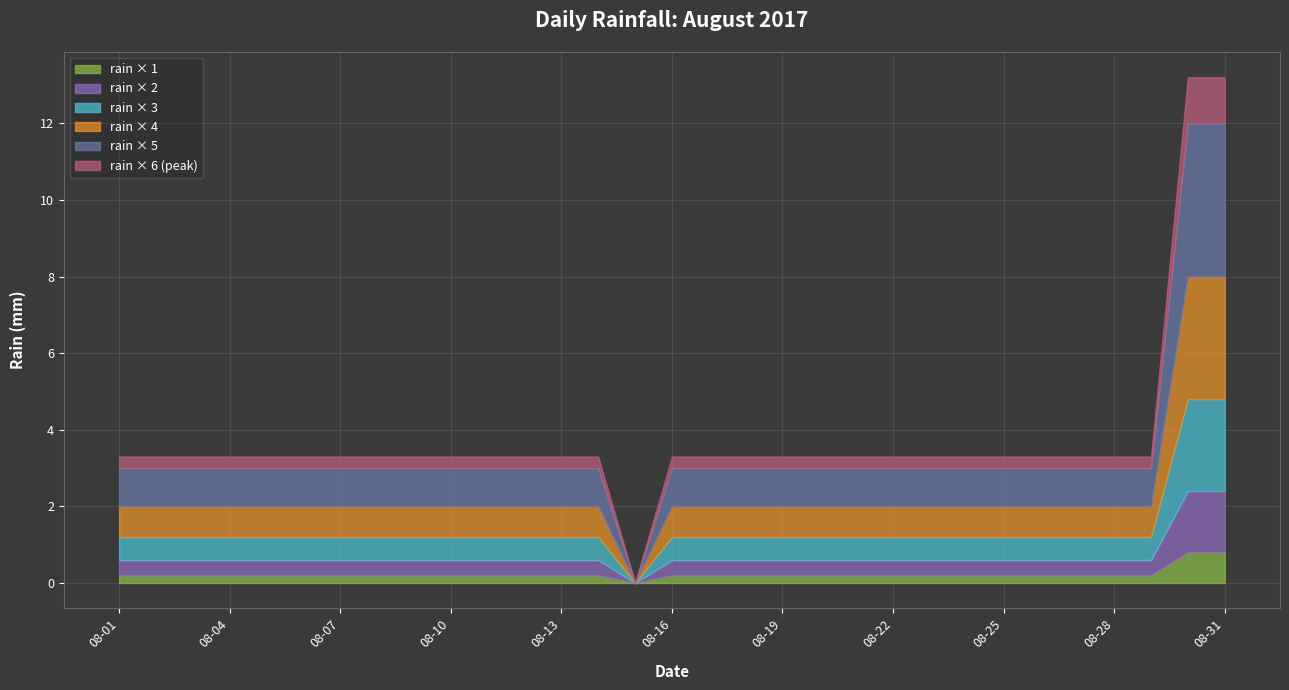

How many series are shown in this chart?

1